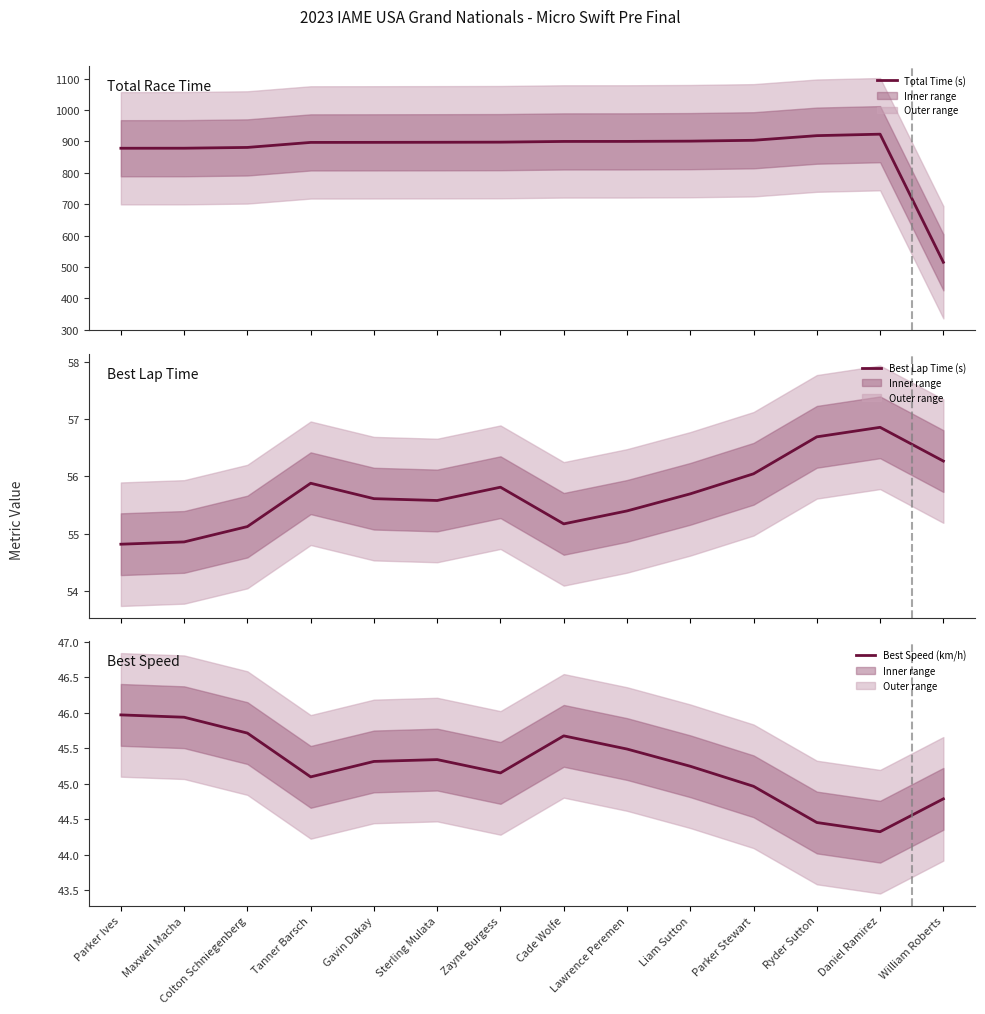

Which series changed the most between Parker Ives and Lawrence Peremen?

Total Time (s)